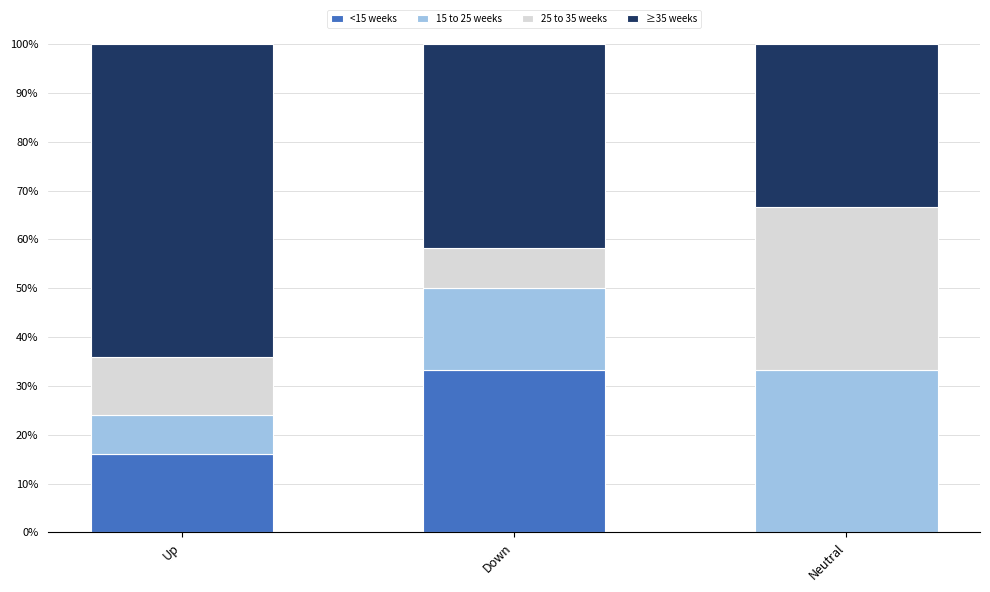

What is the highest value of the <15 weeks series?

33.3